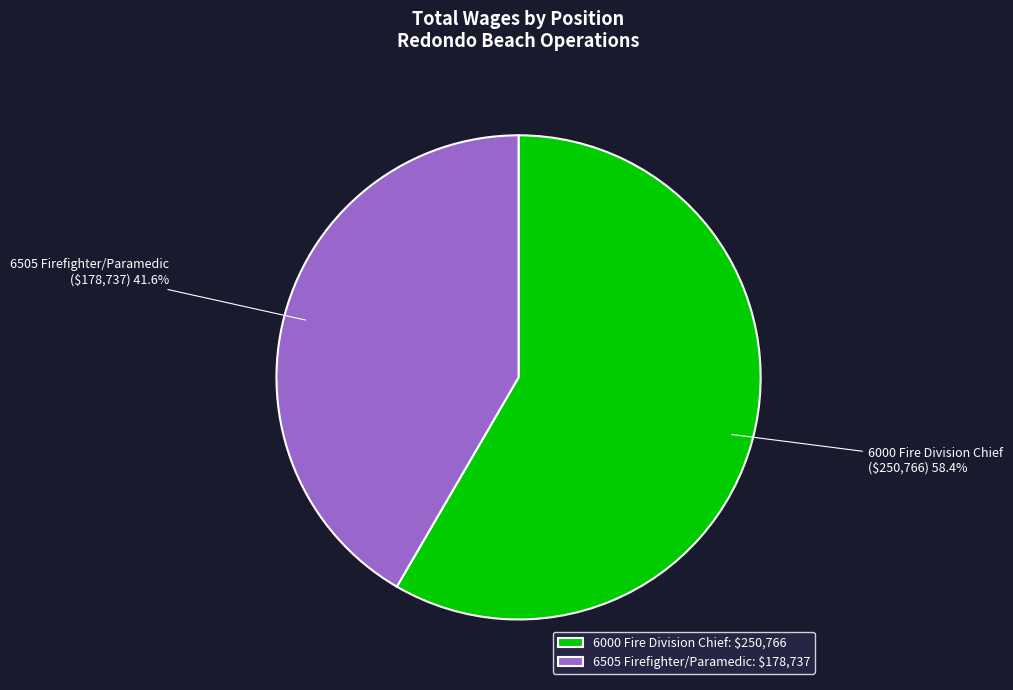

What is the ratio of the value at 6505 Firefighter/Paramedic to the value at 6000 Fire Division Chief?

0.7